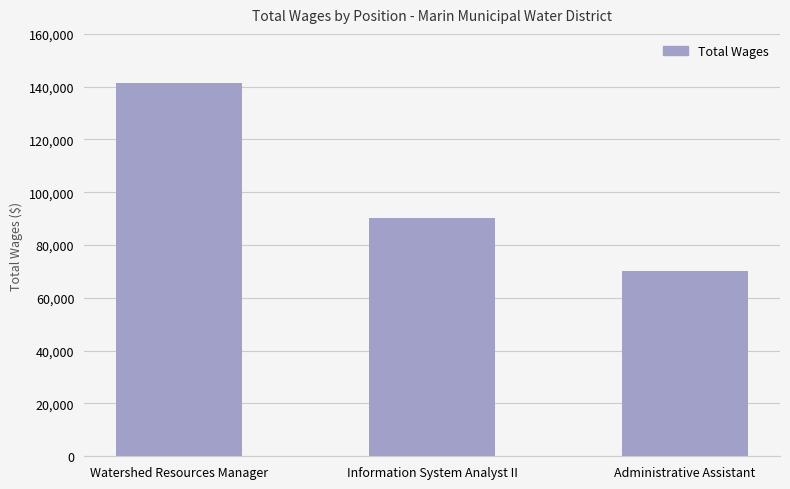

Where does the data first go above 90105?

Watershed Resources Manager